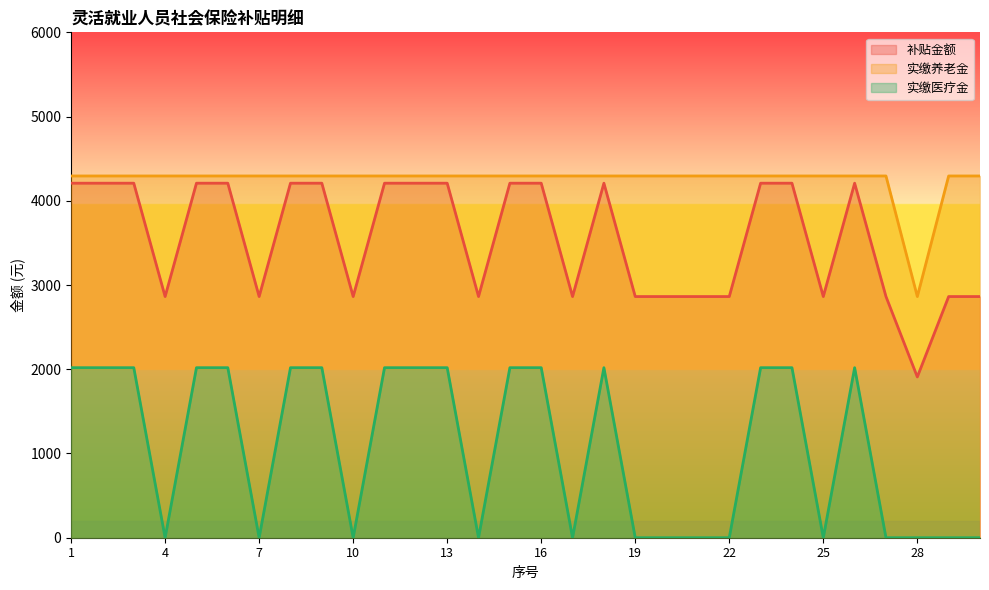

True or false: 实缴医疗金 and 实缴养老金 intersect in this chart.

False